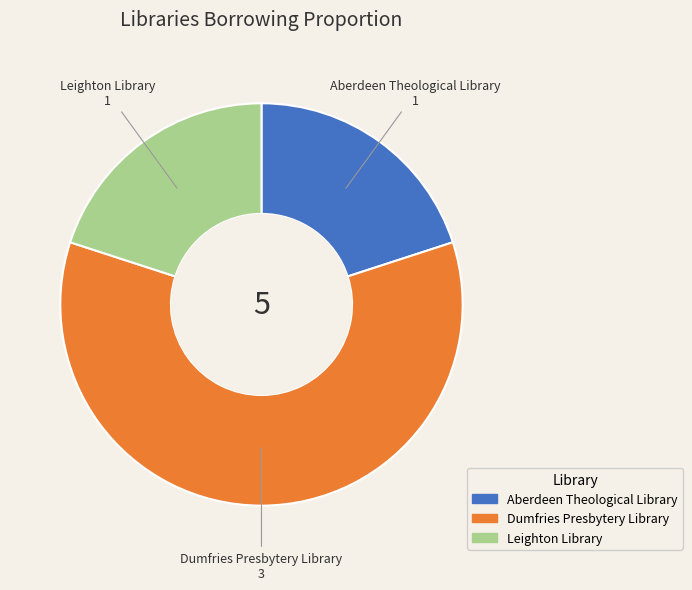

Is there a majority slice in this chart?

Yes